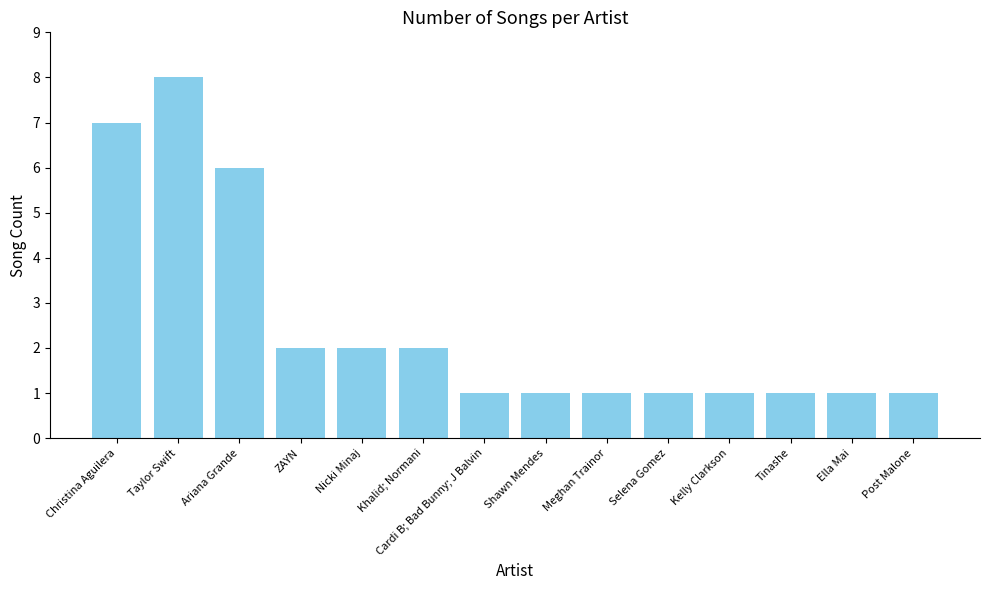

What is the difference between the values at ZAYN and Ariana Grande?

4